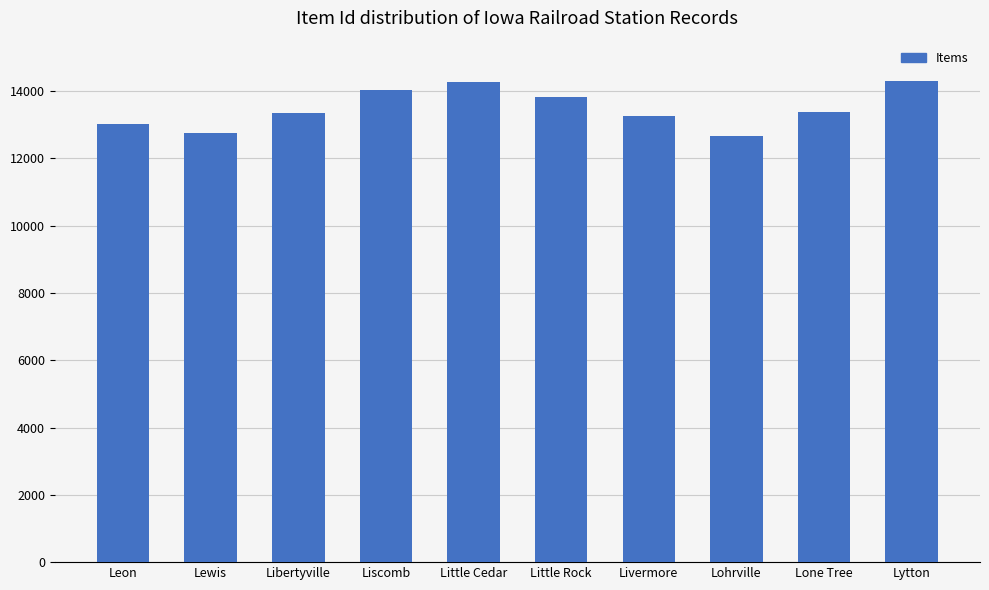

Is it true that the value at Little Cedar is 6237?

False